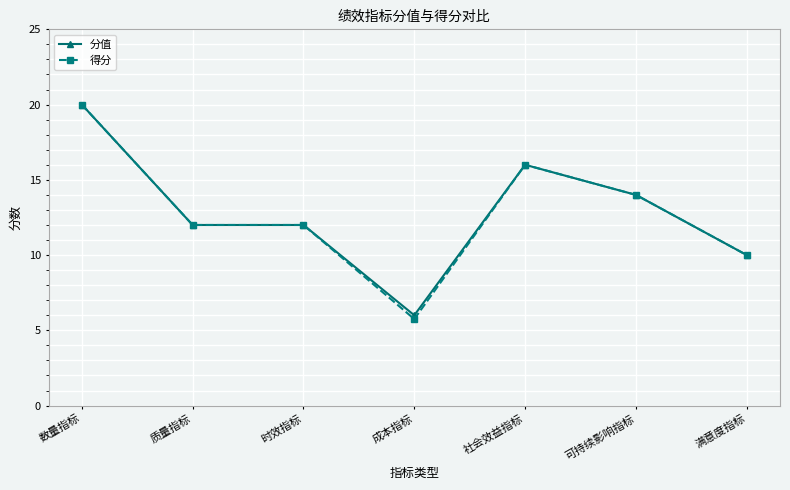

What is the label of the 5th point from the right?

时效指标